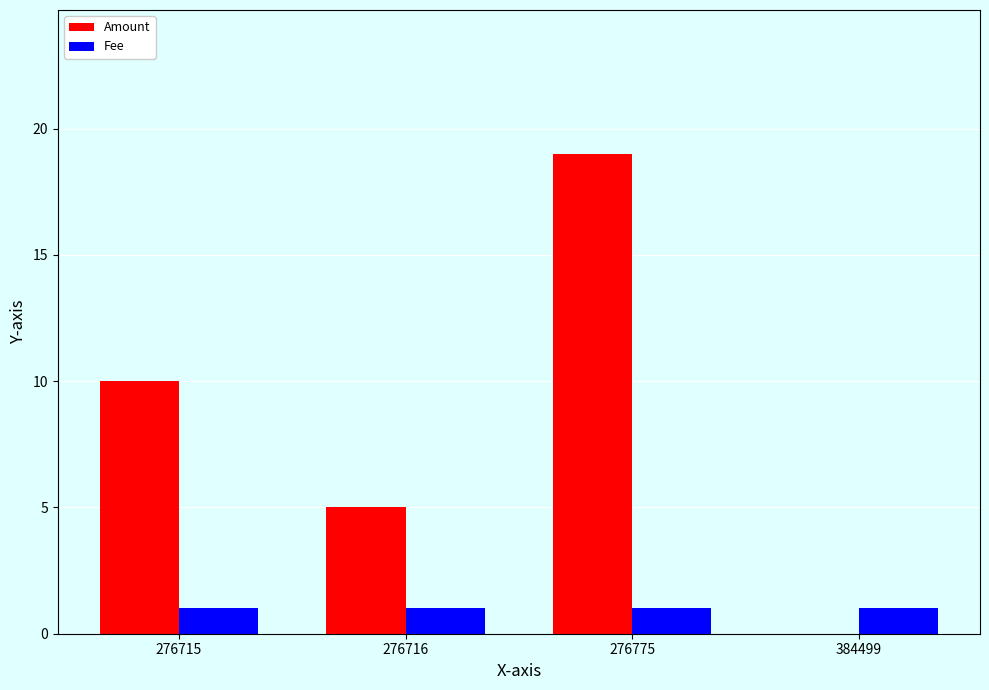

What is the sum of the Amount values at 384499 and 276716?

5